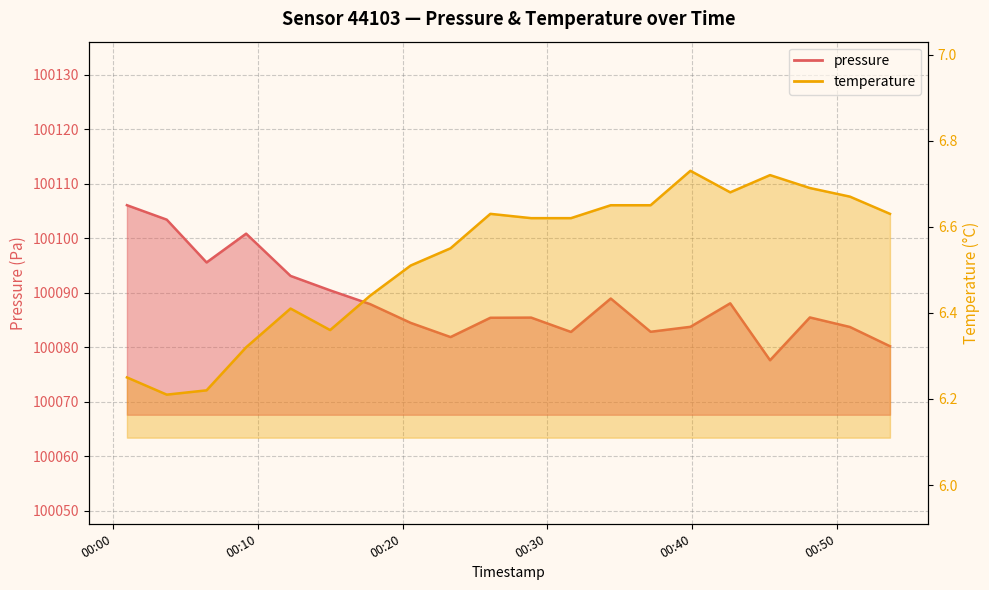

Which series has the largest total across all categories?

pressure